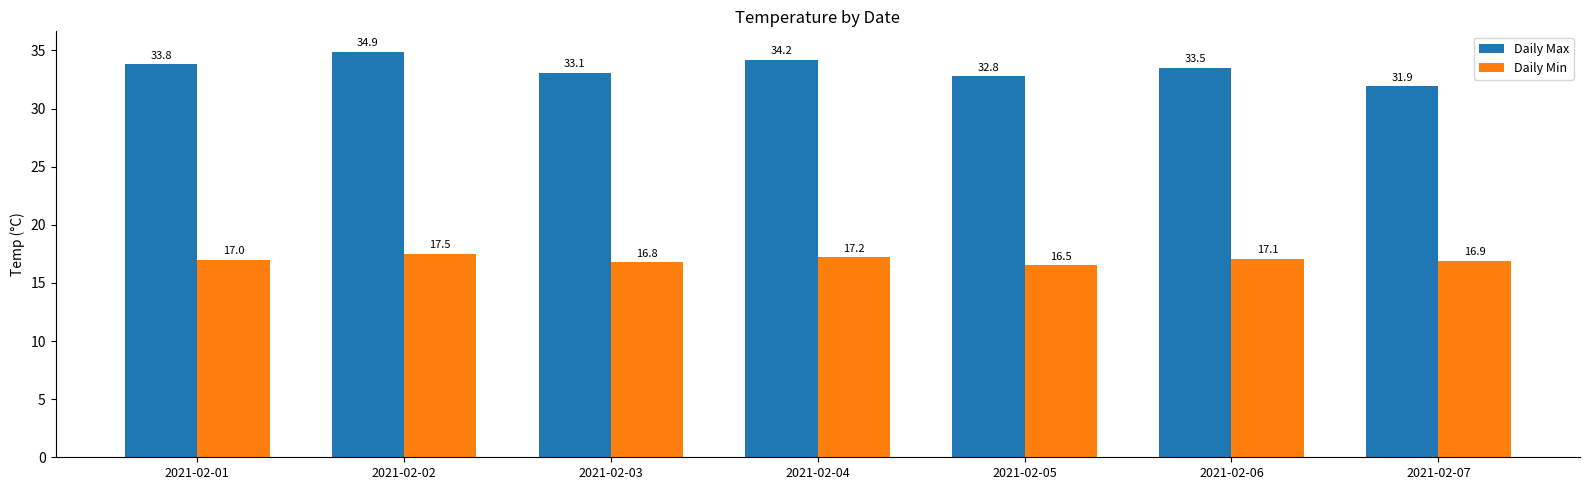

Reading left to right, what are all the values shown in this chart?

Daily Max: 33.8	34.9	33.1	34.2	32.8	33.5	31.9
Daily Min: 17.0	17.5	16.8	17.2	16.5	17.1	16.9